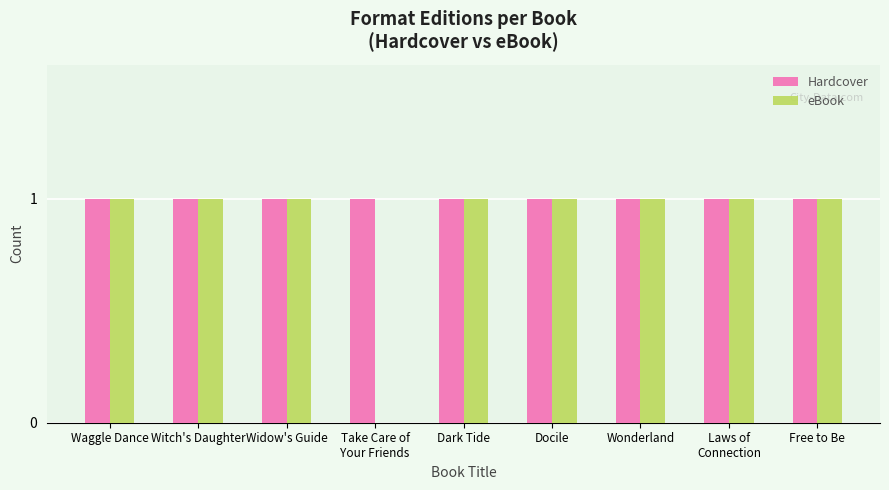

The value of Hardcover at Wonderland is 1. True or false?

True